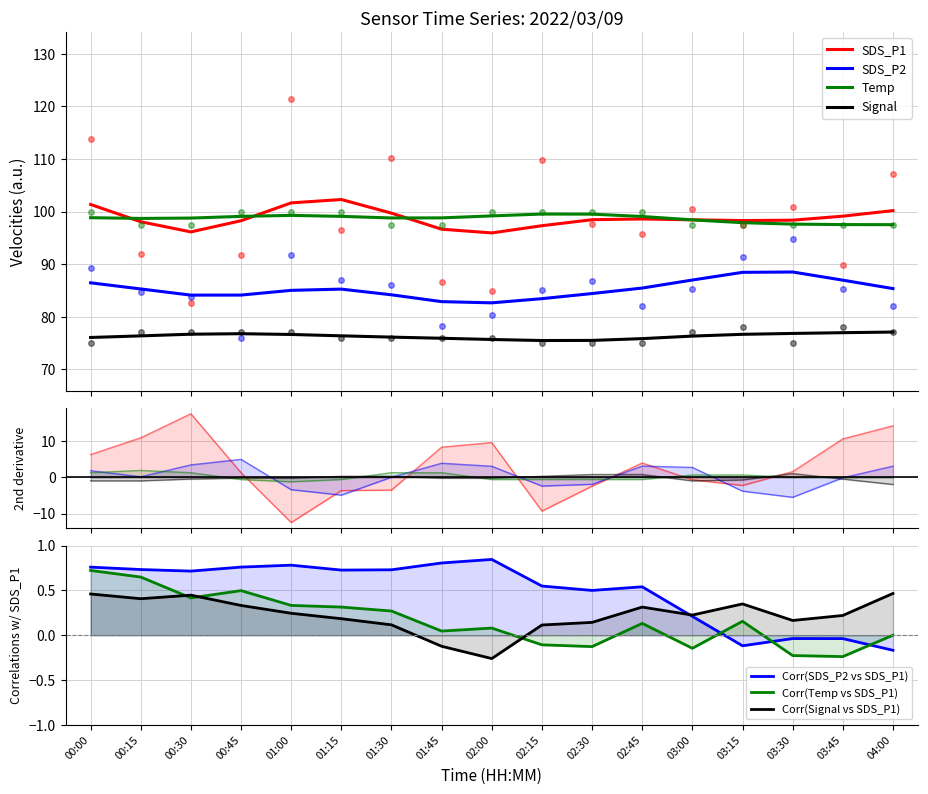

Where is the first local minimum for SDS_P1?

00:30